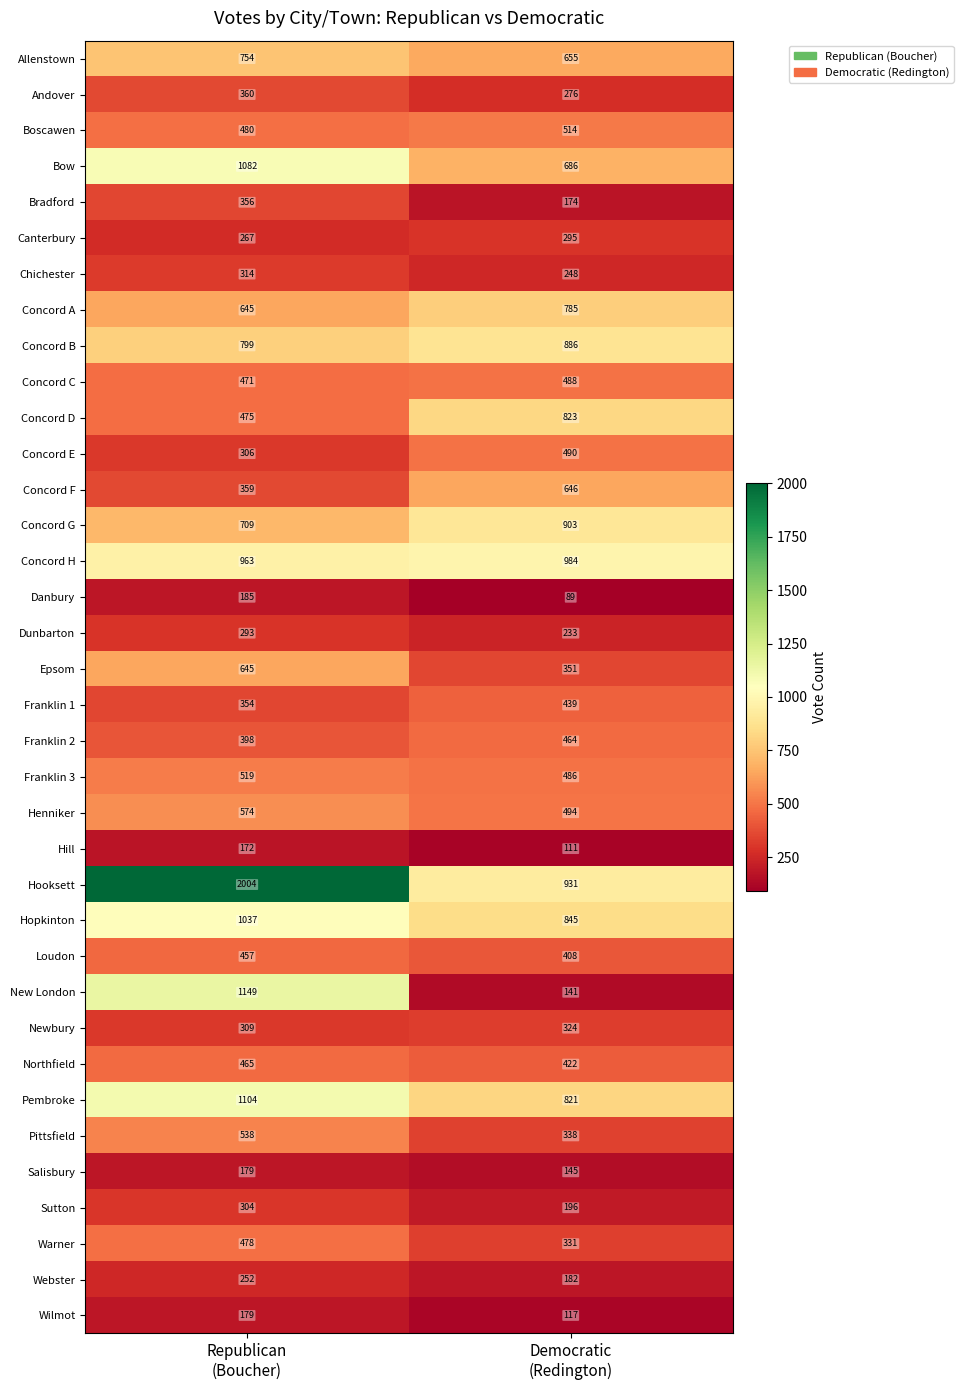

What is the sum of all Warner values?

809